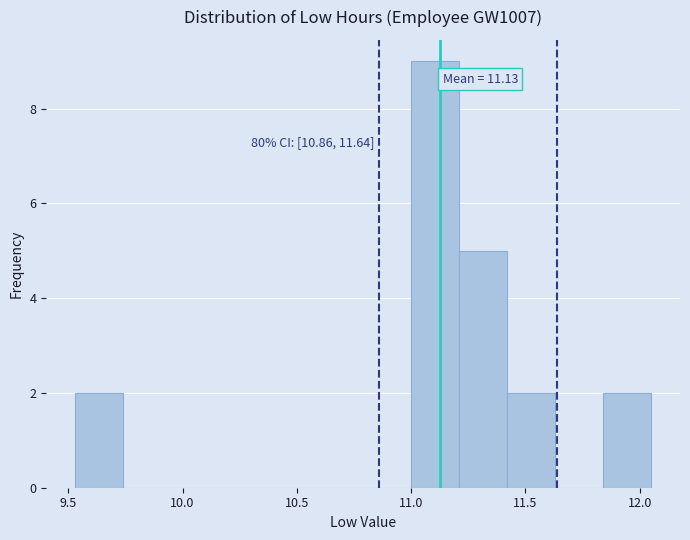

Over which range of the x-axis is the bar tallest?

11.00 to 11.21